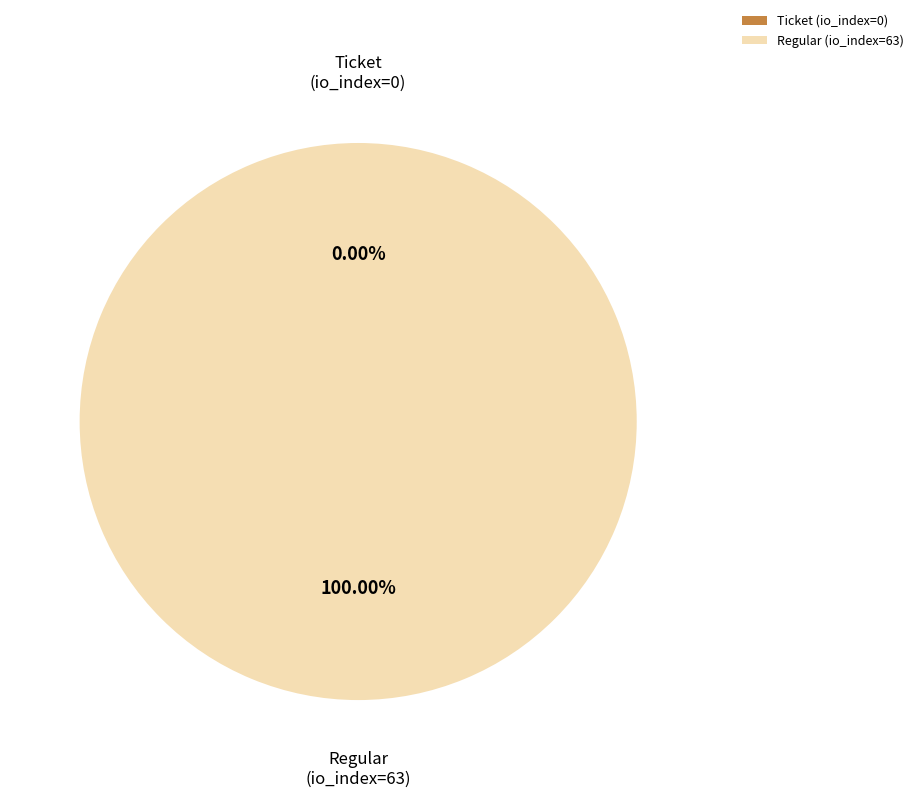

True or false: Ticket (io_index=0) accounts for 0% of the total.

True